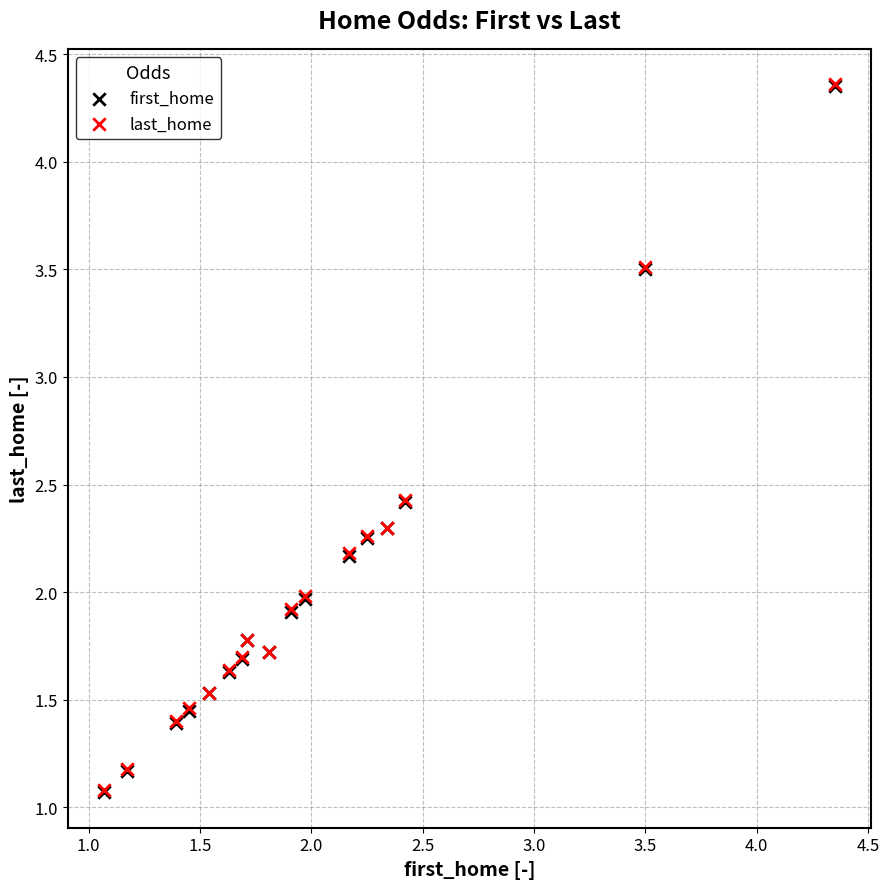

What are all the series names shown in the legend?

first_home, last_home